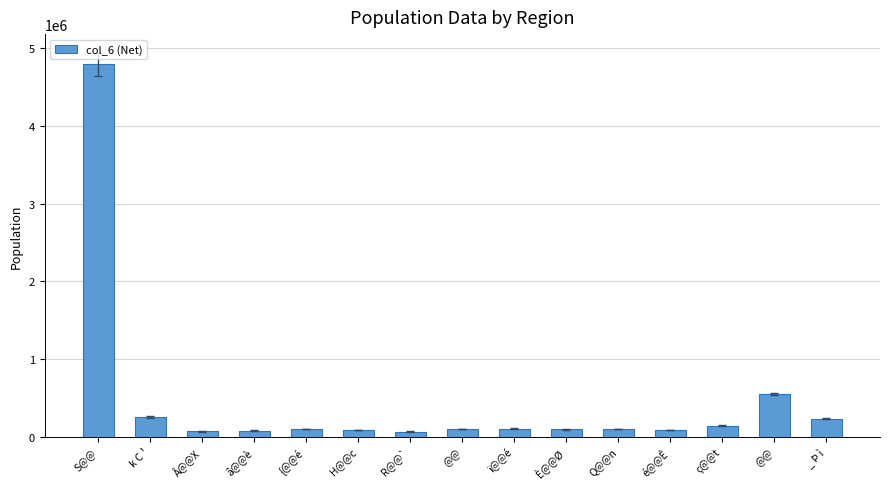

Count the number of categories in the chart.

15